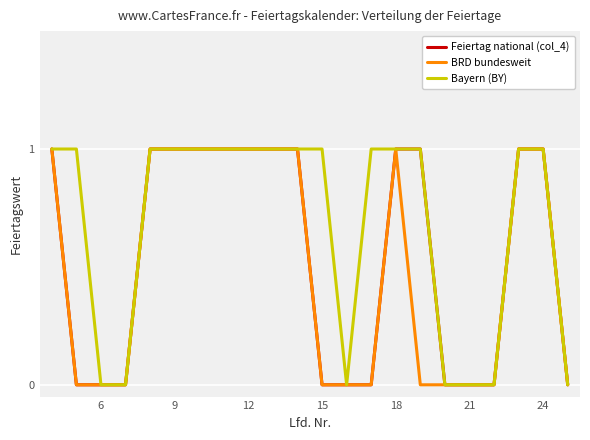

Which series has the largest total across all categories?

Bayern (BY)